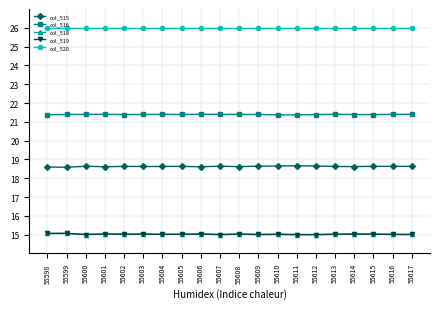

True or false: col_516 has more than 1 points higher than both neighbors.

True